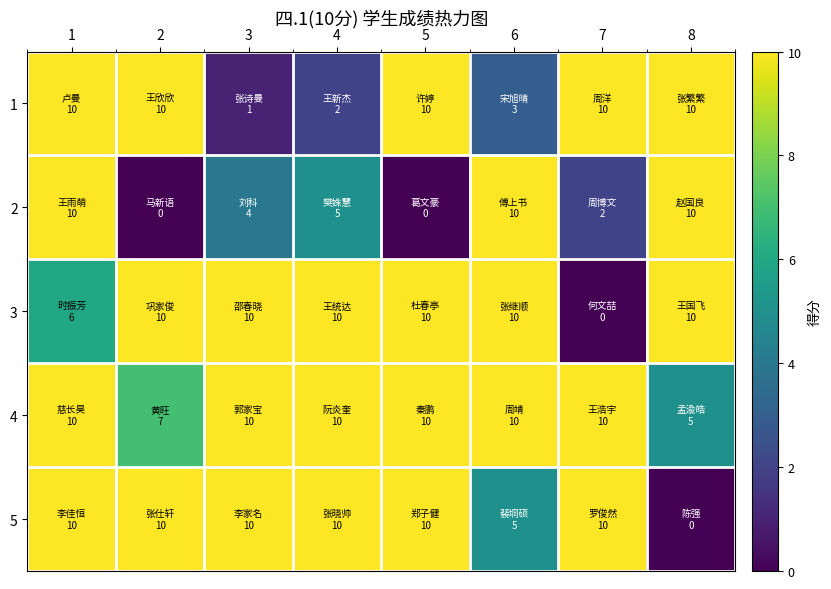

List the series in order of their peak value, lowest first.

1, 2, 3, 4, 5